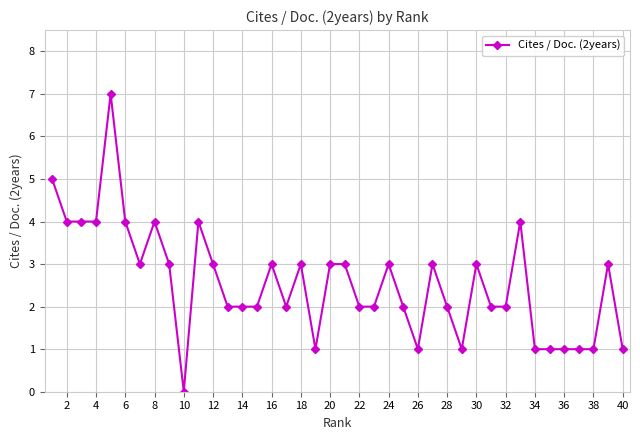

True or false: there are more than 0 points higher than both neighbors.

True